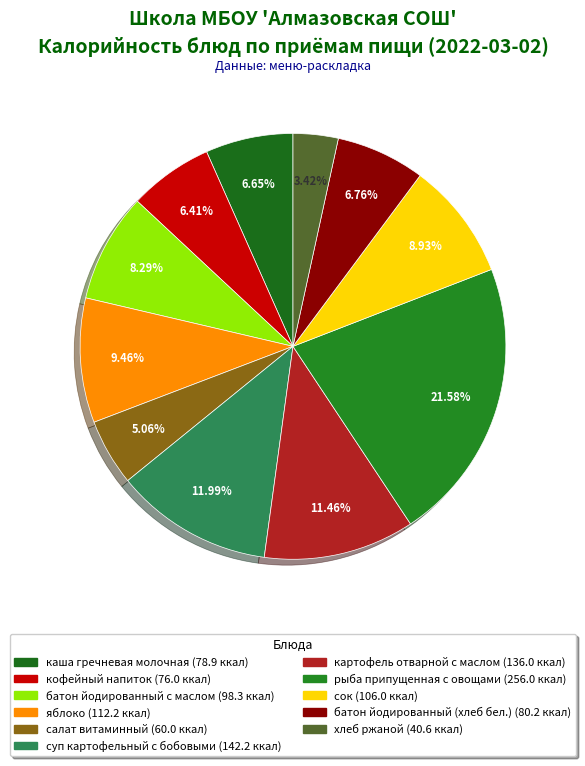

Count the number of slices in the pie.

11